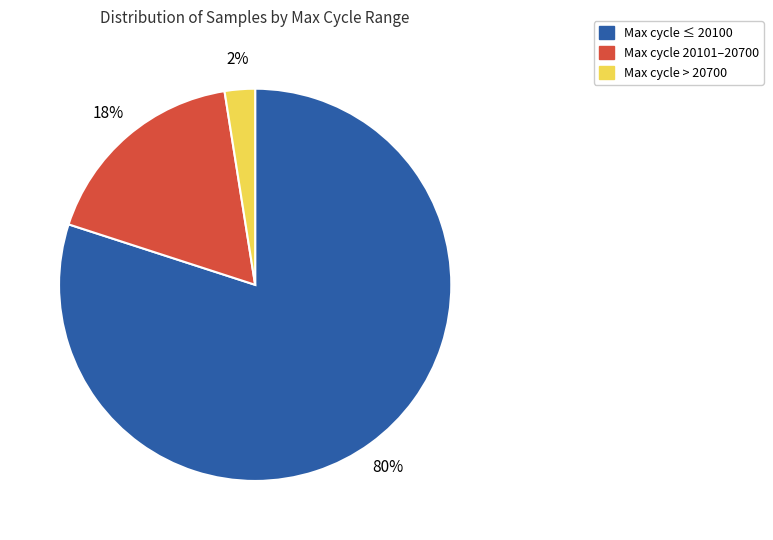

What is the largest slice in the pie chart?

Max cycle ≤ 20100